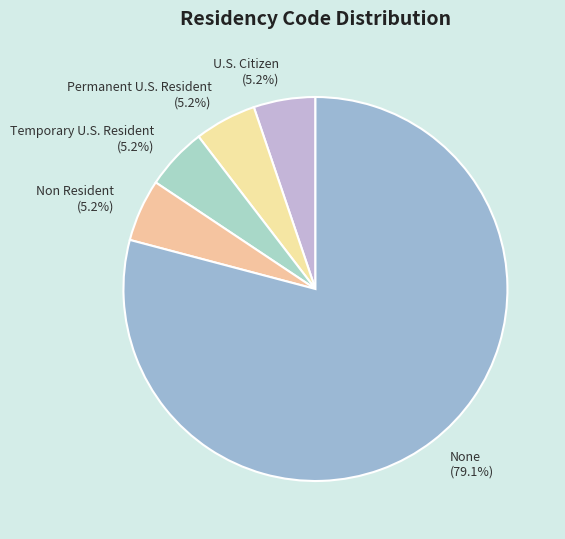

Which category has the biggest portion of the pie?

None